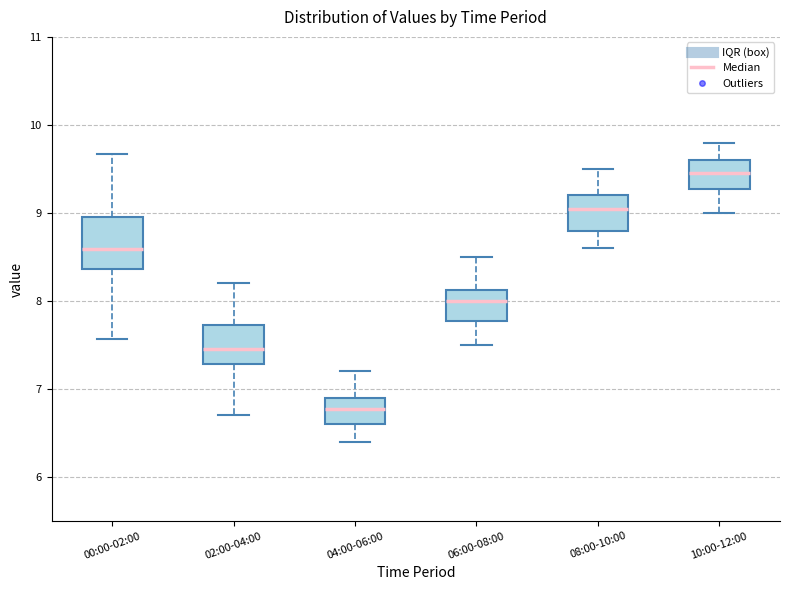

Reading left to right, read every box against the y-axis: the position of its median line, the range the box covers, and the ends of its whiskers. The values are not printed on the chart, so give them approximately, as read against the axis.

00:00-02:00: median 8.6, box 8.4 to 9.0, whiskers 7.6 to 9.7
02:00-04:00: median 7.5, box 7.3 to 7.7, whiskers 6.7 to 8.2
04:00-06:00: median 6.8, box 6.6 to 6.9, whiskers 6.4 to 7.2
06:00-08:00: median 8.0, box 7.8 to 8.1, whiskers 7.5 to 8.5
08:00-10:00: median 9.1, box 8.8 to 9.2, whiskers 8.6 to 9.5
10:00-12:00: median 9.5, box 9.3 to 9.6, whiskers 9.0 to 9.8